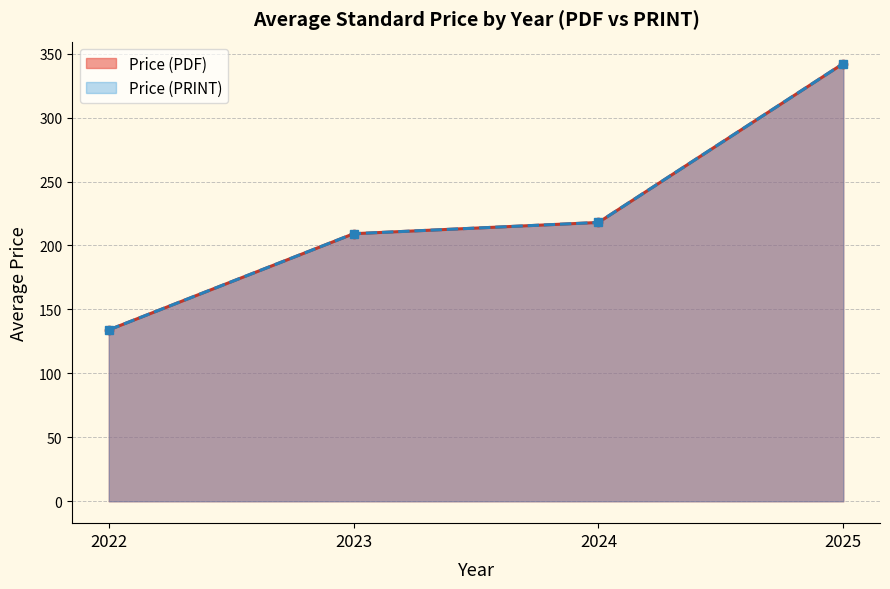

True or false: Price (PRINT) and Price (PDF) cross at least once.

False